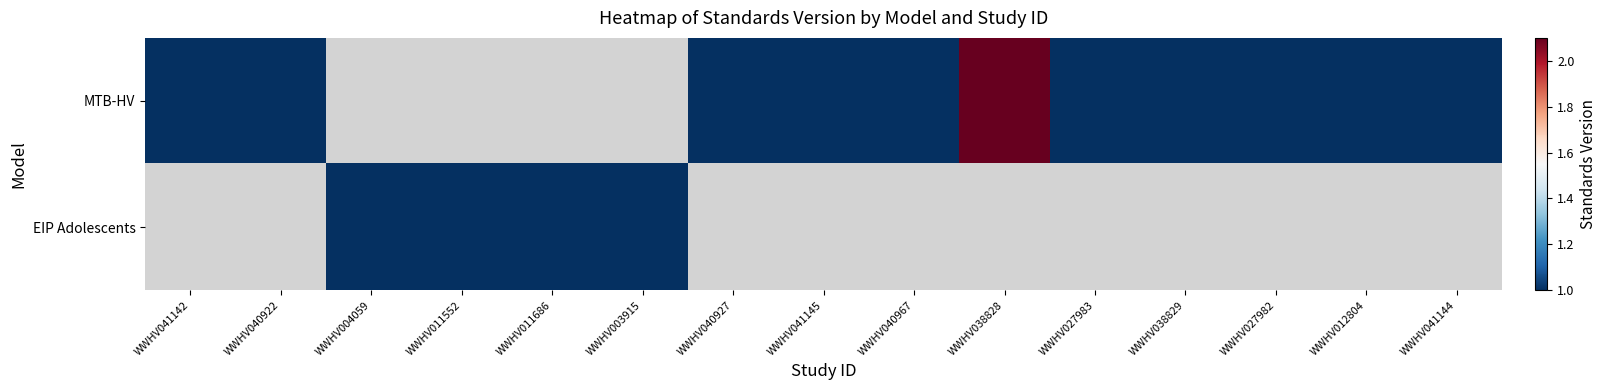

Which has a higher value, WWHV040967 or WWHV004059?

WWHV004059